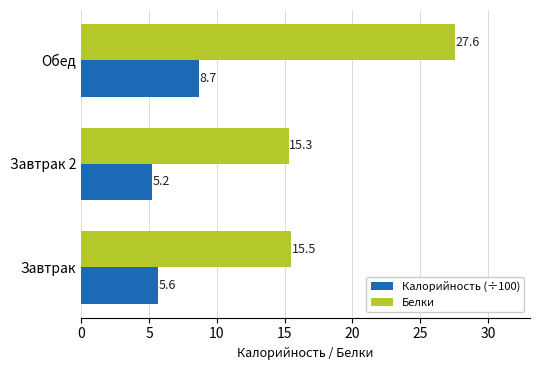

Which series has the largest range (max minus min)?

Белки